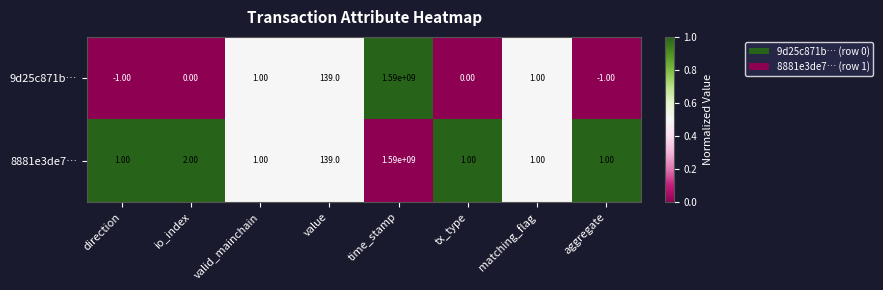

Which series changed the most between time_stamp and tx_type?

9d25c871b…